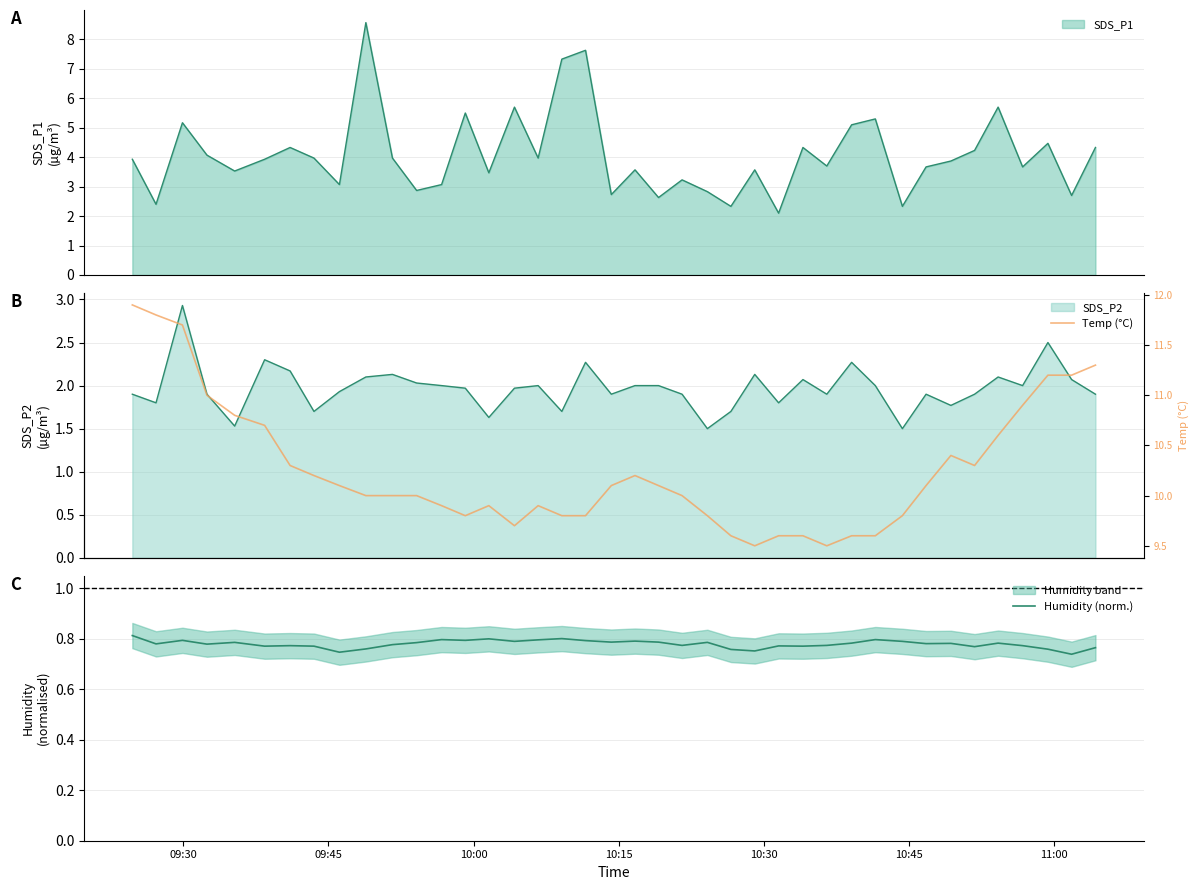

What is the difference between the second highest and second lowest values in the Temp (°C) series?

2.3